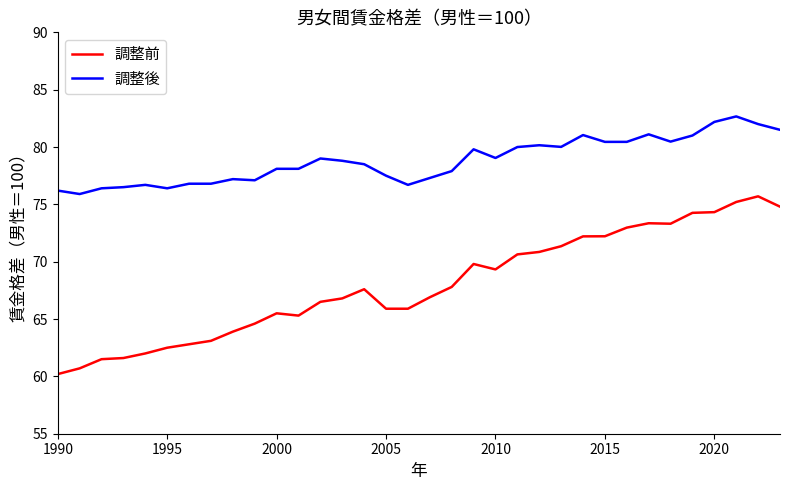

What are all the series names shown in the legend?

調整前, 調整後